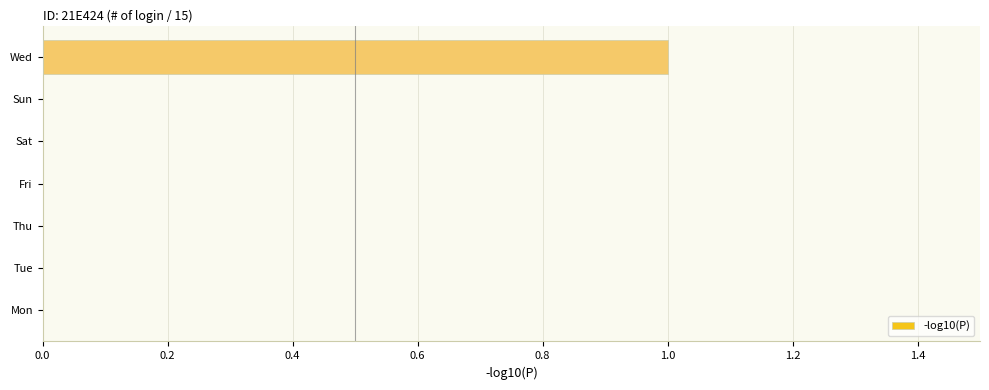

At which category does the chart reach its peak across all series?

Wed